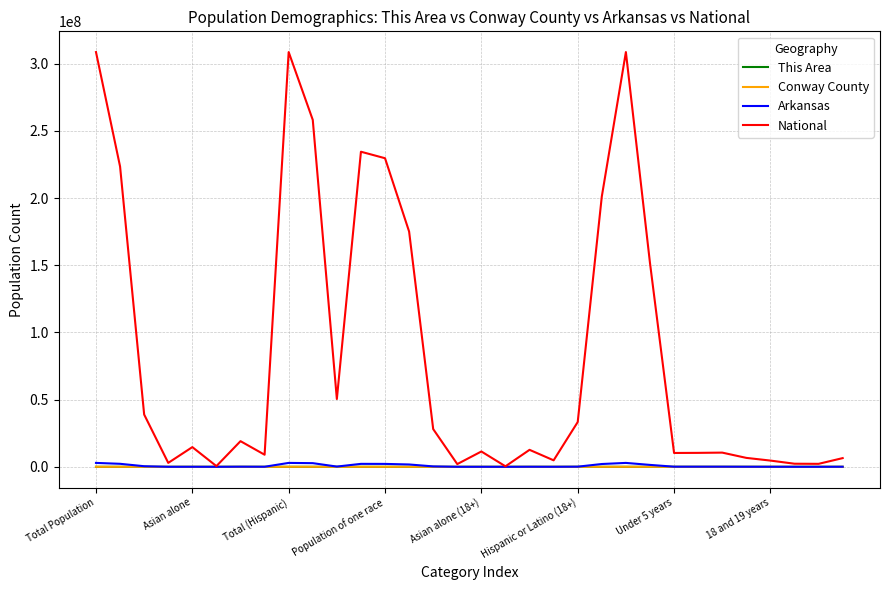

Which series has the largest total across all categories?

National